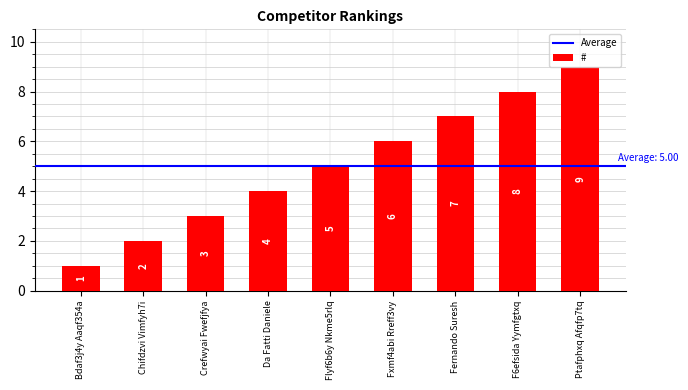

How many data points are less than 5?

4